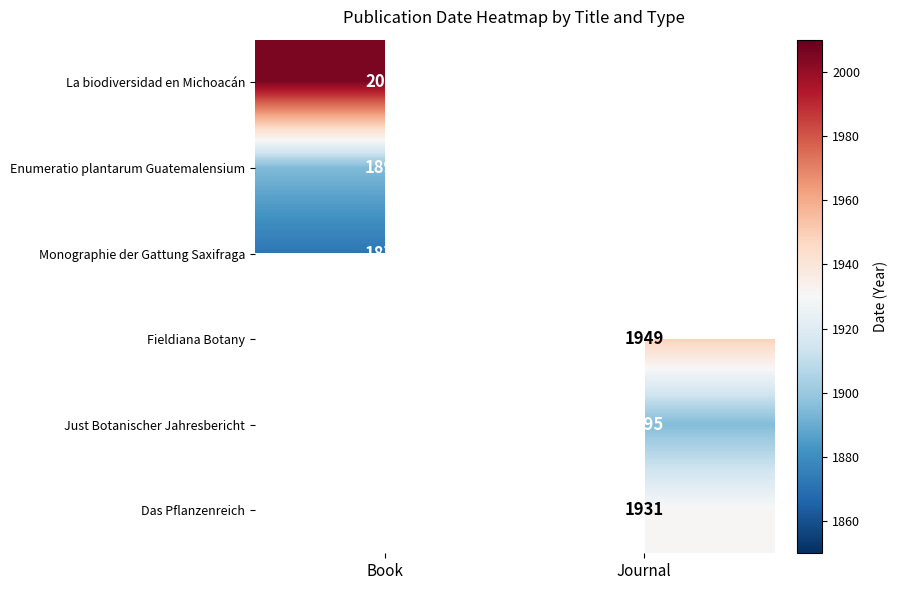

Is the value of Monographie der Gattung Saxifraga at Book greater than the value of Das Pflanzenreich at Journal?

No